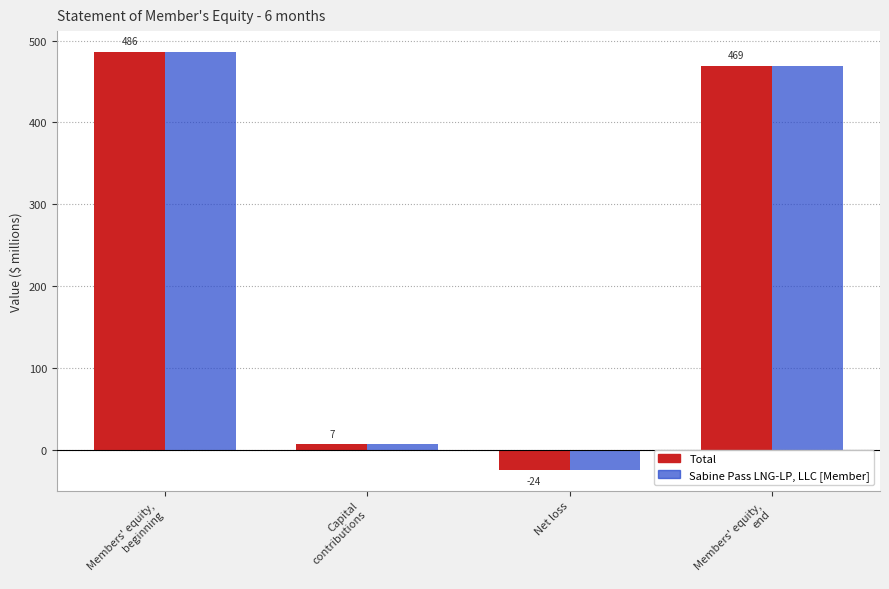

What is the minimum value for Total?

-24